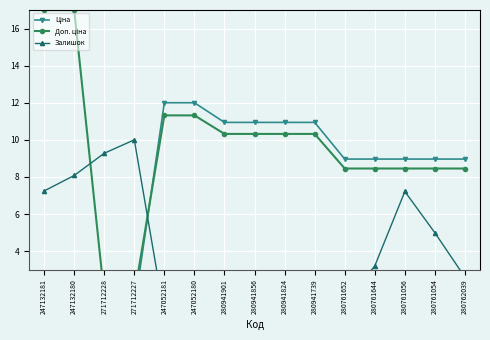

How many lines are shown in the chart?

3